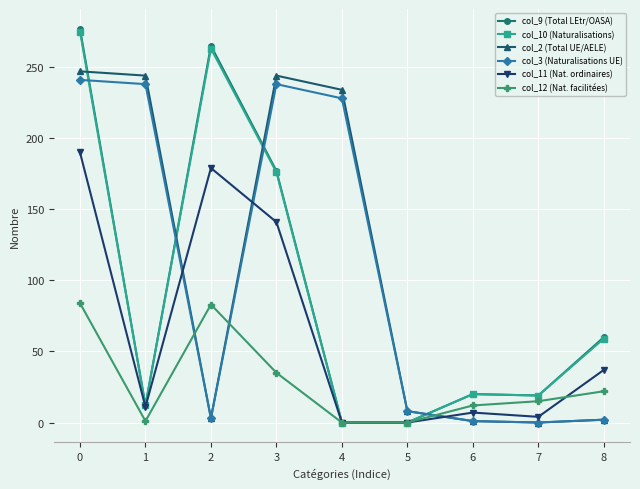

What are all the series names shown in the legend?

col_9 (Total LEtr/OASA), col_10 (Naturalisations), col_2 (Total UE/AELE), col_3 (Naturalisations UE), col_11 (Nat. ordinaires), col_12 (Nat. facilitées)